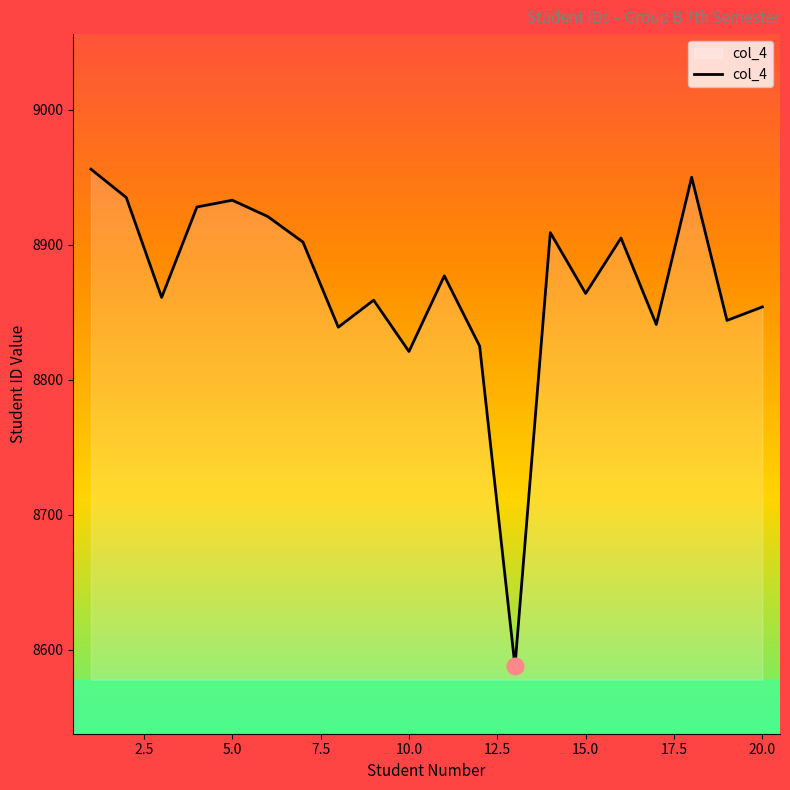

What is the greatest value displayed?

8956